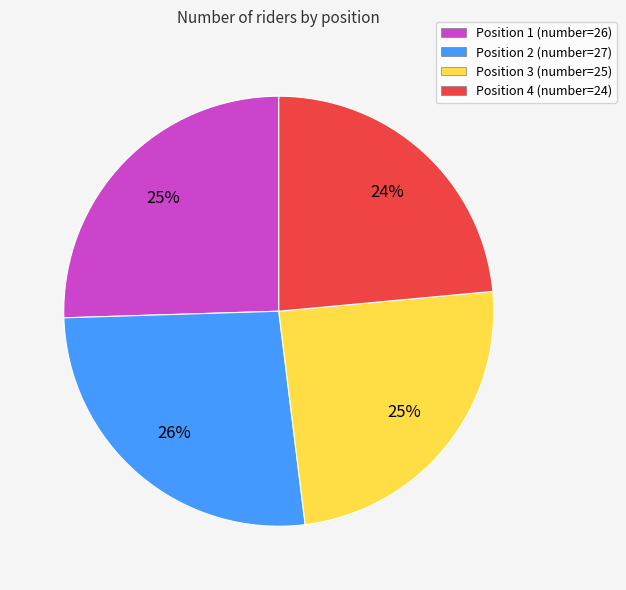

Which slice is the smallest?

Position 4